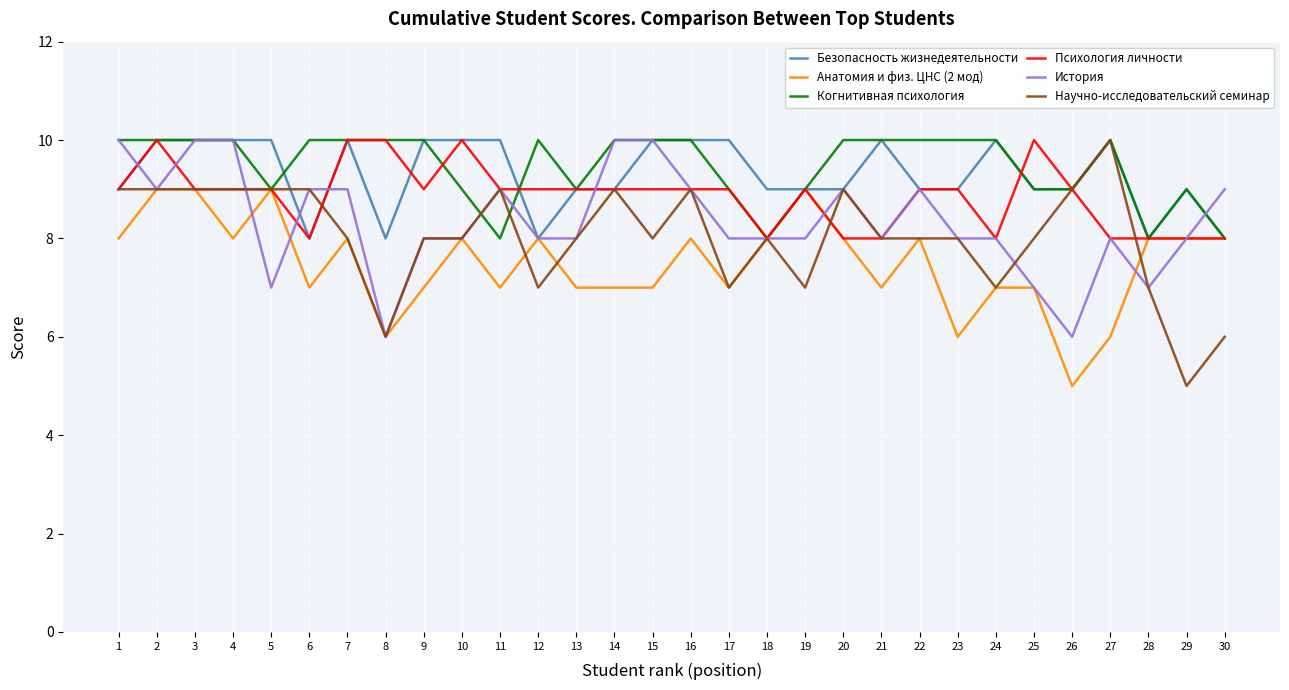

What is the sum of all Безопасность жизнедеятельности values?

279